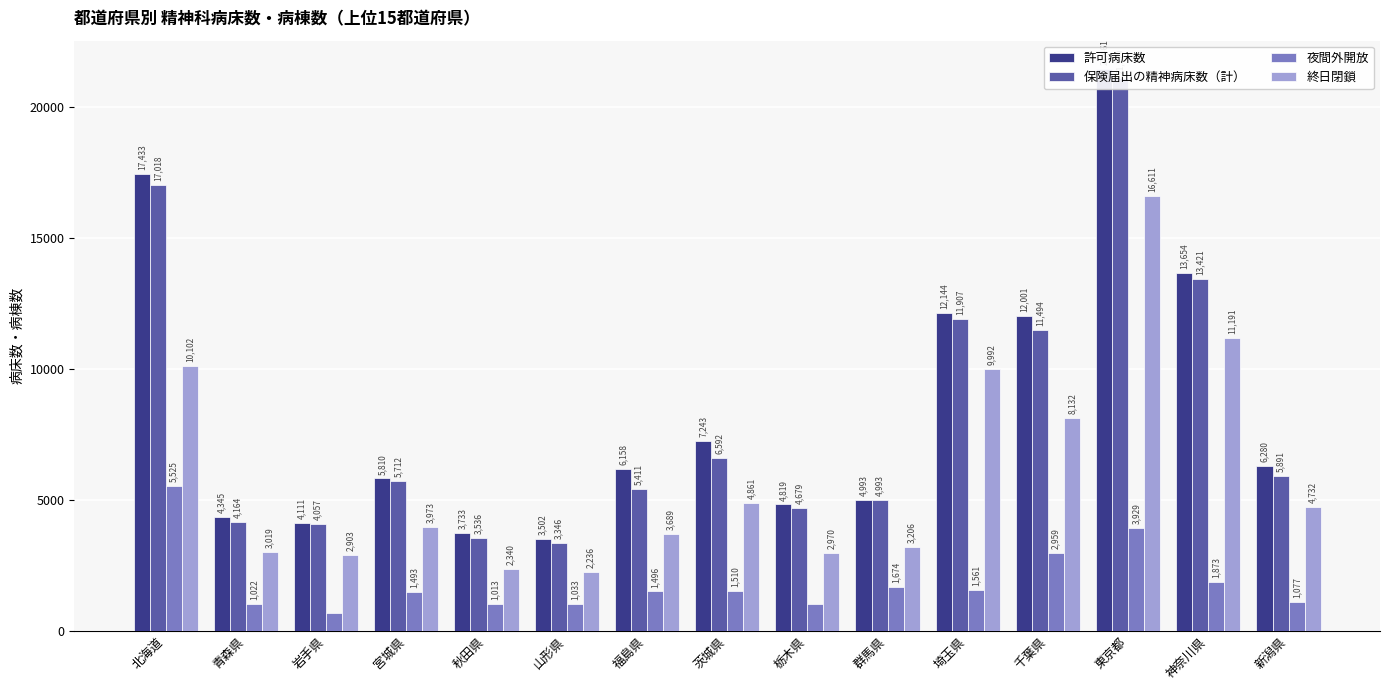

Reading left to right, what are all the values shown in this chart?

許可病床数: 17433	4345	4111	5810	3733	3502	6158	7243	4819	4993	12144	12001	21461	13654	6280
保険届出の精神病床数（計）: 17018	4164	4057	5712	3536	3346	5411	6592	4679	4993	11907	11494	21119	13421	5891
夜間外開放: 5525	1022	658	1493	1013	1033	1496	1510	997	1674	1561	2959	3929	1873	1077
終日閉鎖: 10102	3019	2903	3973	2340	2236	3689	4861	2970	3206	9992	8132	16611	11191	4732